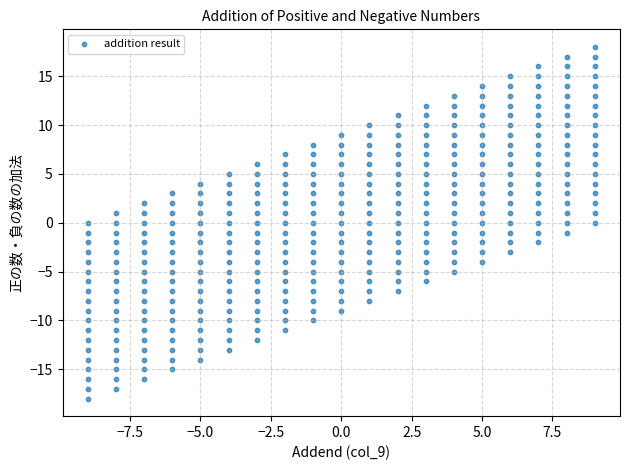

What is the range of Y values (max minus min)?

36